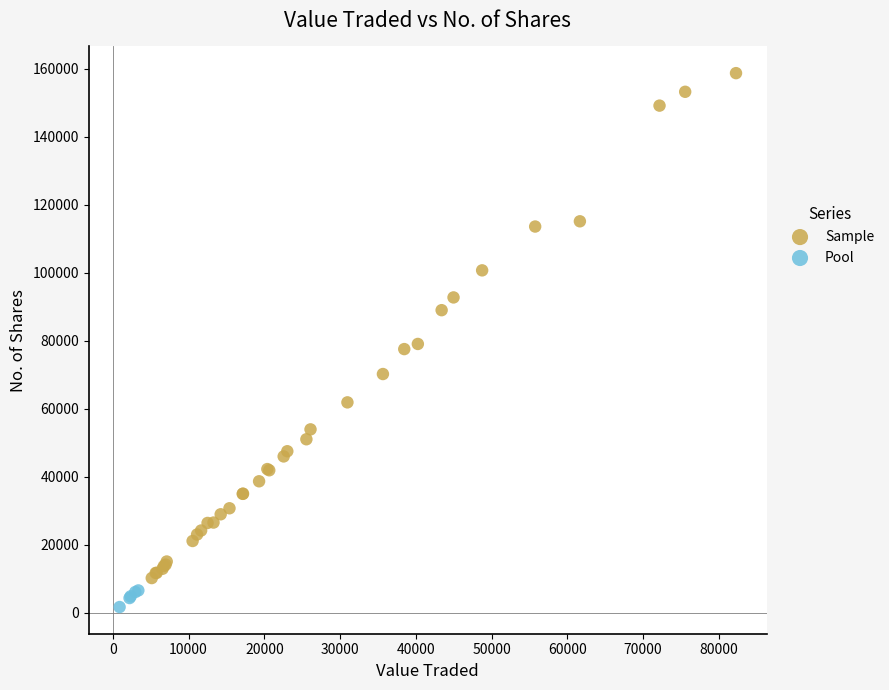

Which series reaches the maximum Y coordinate?

Sample